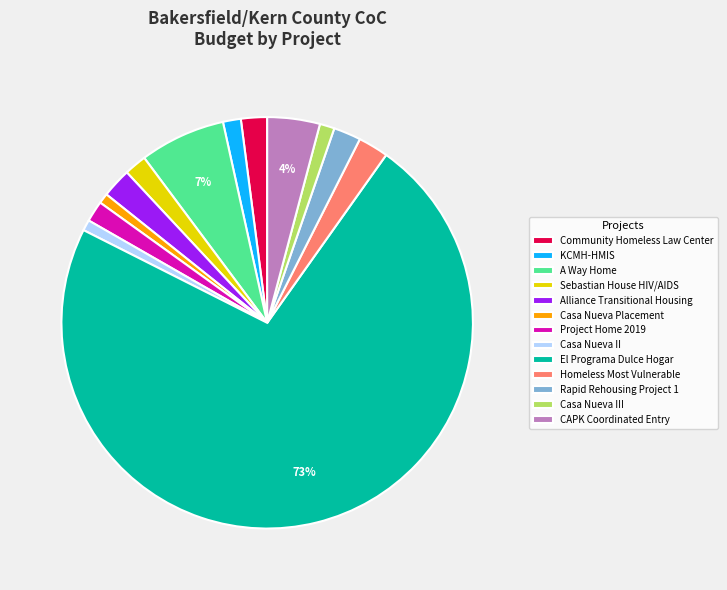

What is the largest slice in the pie chart?

El Programa Dulce Hogar